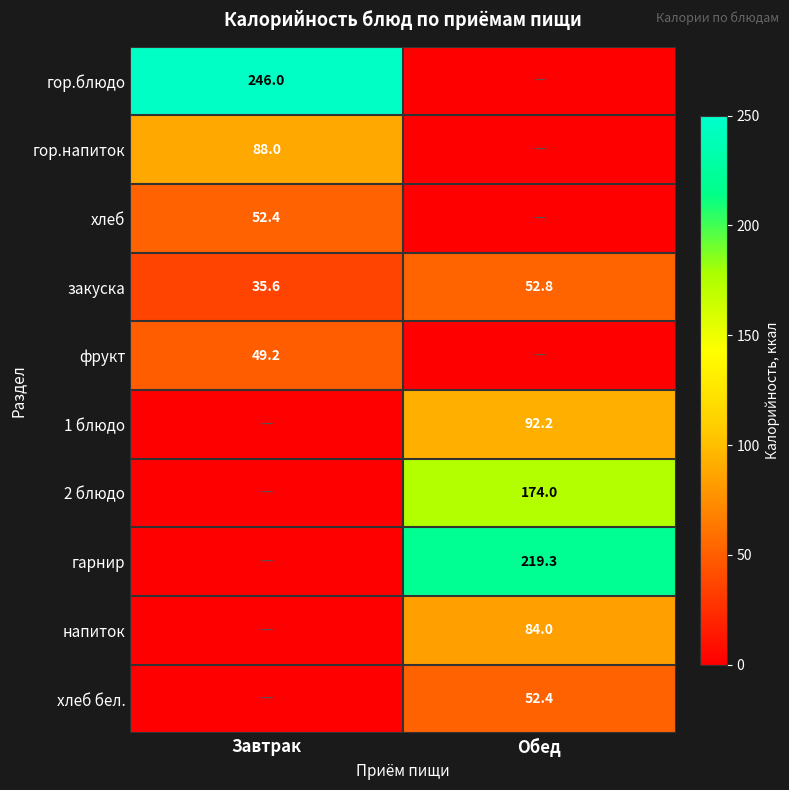

The value of фрукт at Завтрак is 49.2. True or false?

True